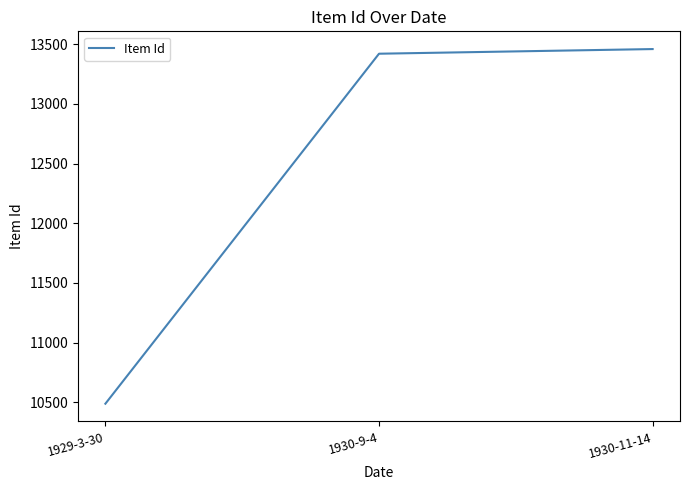

List the labels in order of value, largest first.

1930-11-14, 1930-9-4, 1929-3-30